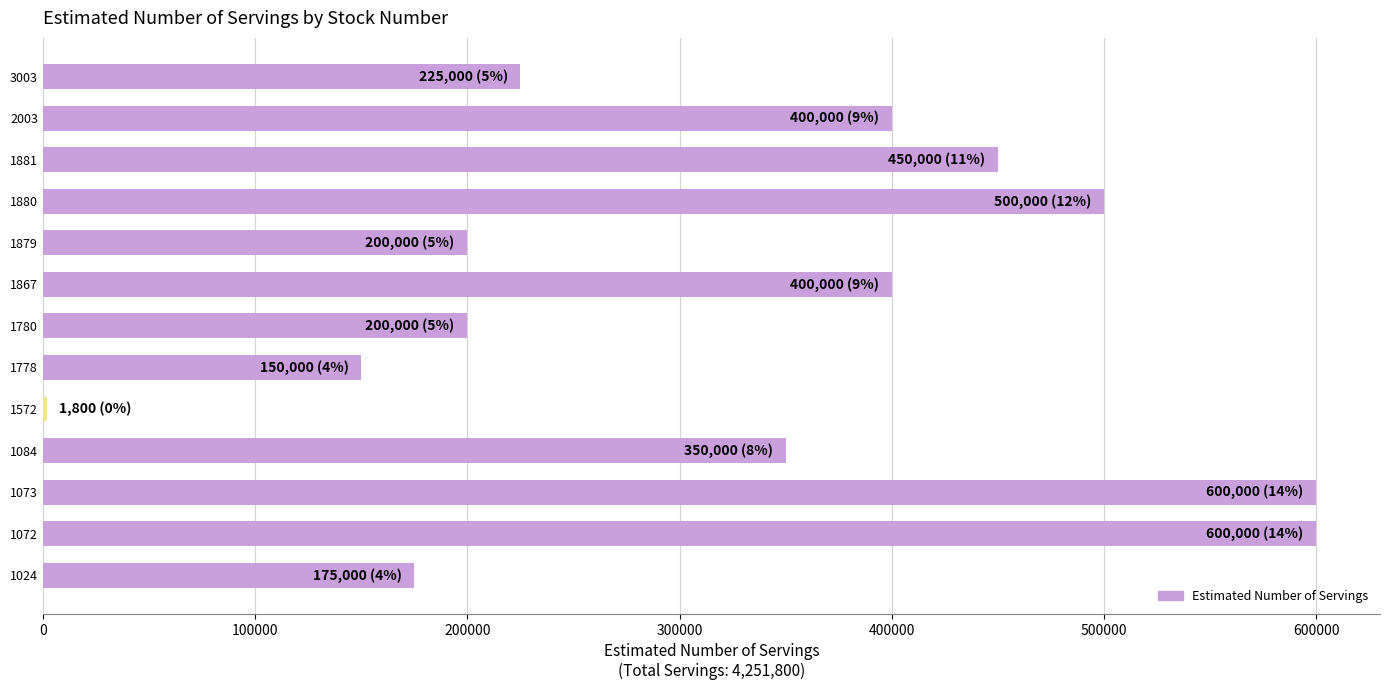

Reading bottom to top, list all the values displayed in this chart.

1024=175000	1072=600000	1073=600000	1084=350000	1572=1800	1778=150000	1780=200000	1867=400000	1879=200000	1880=500000	1881=450000	2003=400000	3003=225000